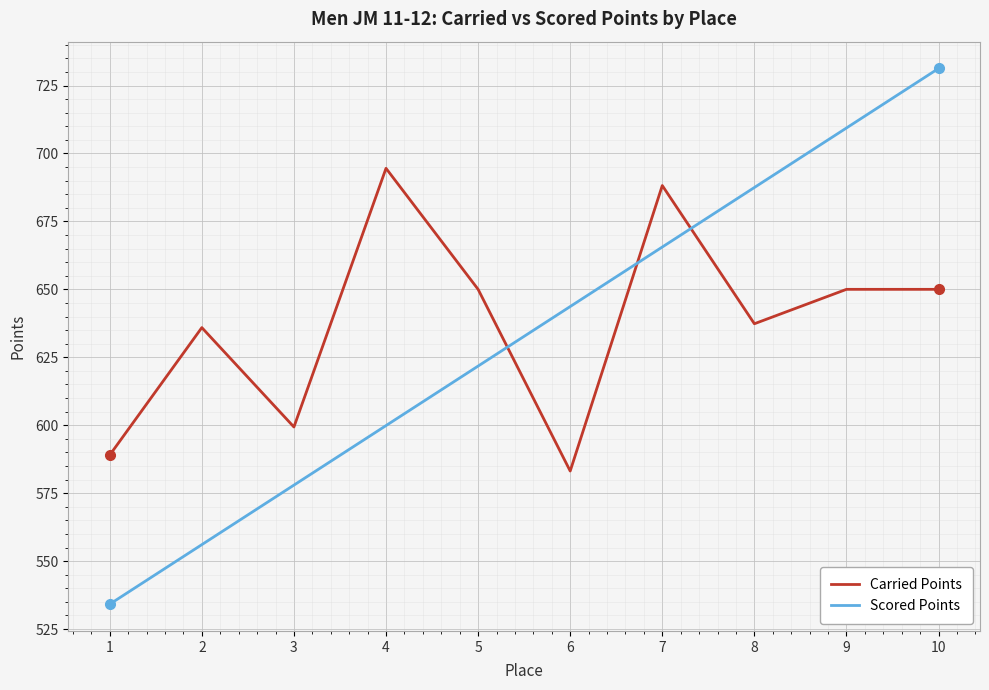

How many lines are shown in the chart?

2